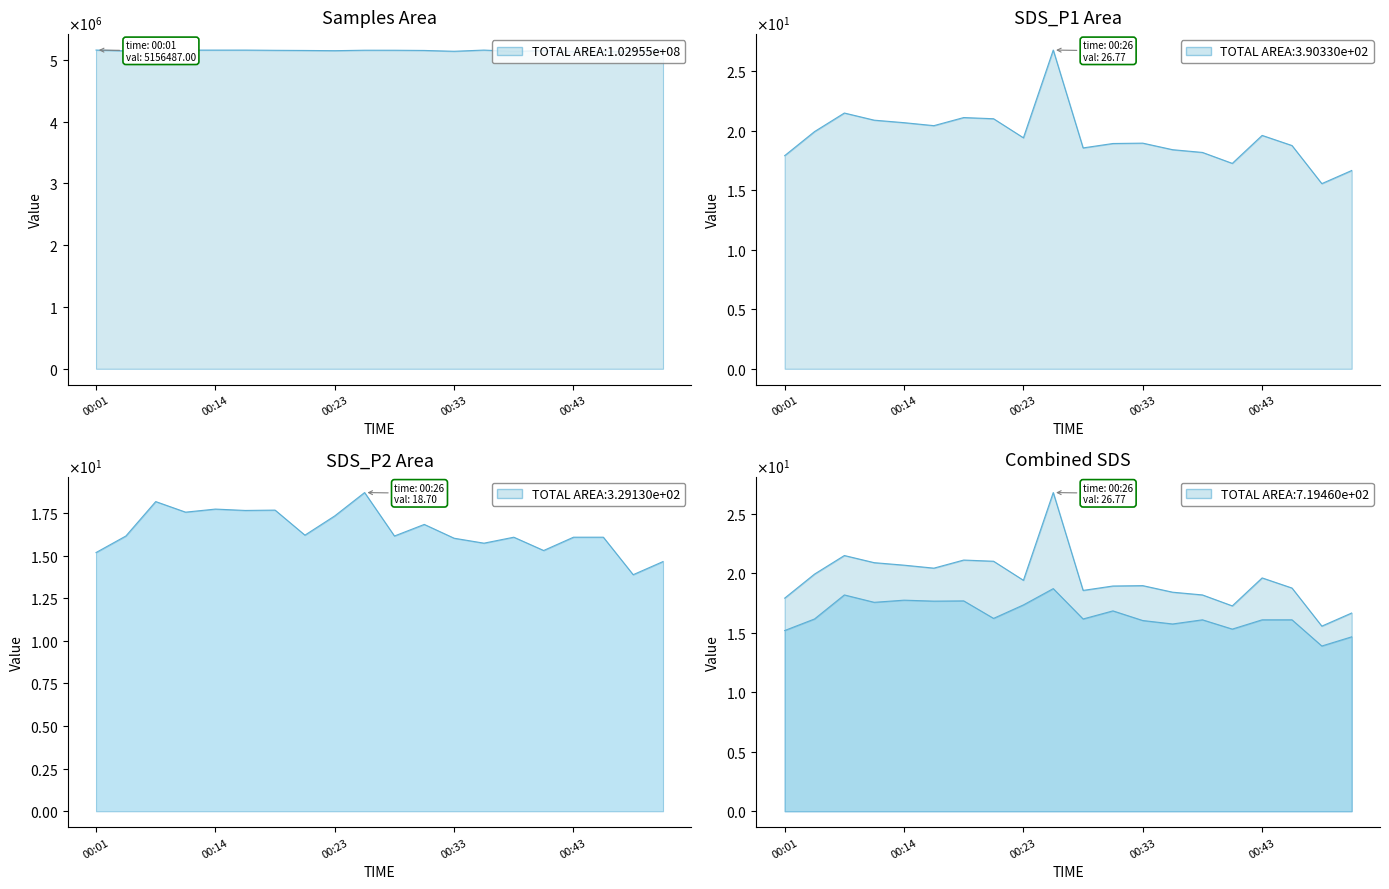

True or false: SDS_P2 and Samples intersect in this chart.

False